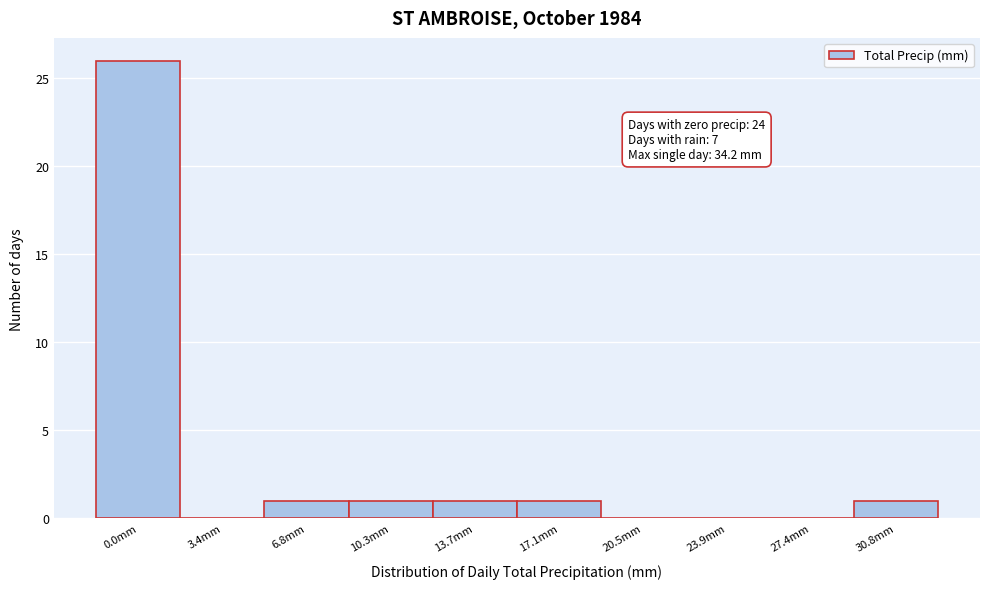

Reading left to right, what are all the values shown in this chart?

0.0mm=26	3.4mm=0	6.8mm=1	10.3mm=1	13.7mm=1	17.1mm=1	20.5mm=0	23.9mm=0	27.4mm=0	30.8mm=1